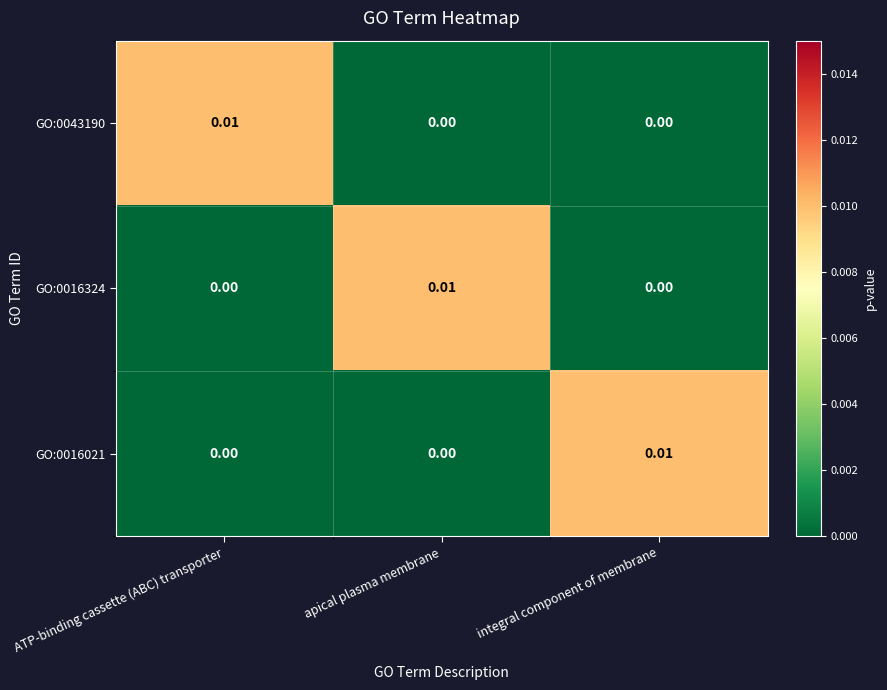

How many distinct data groups are displayed?

3